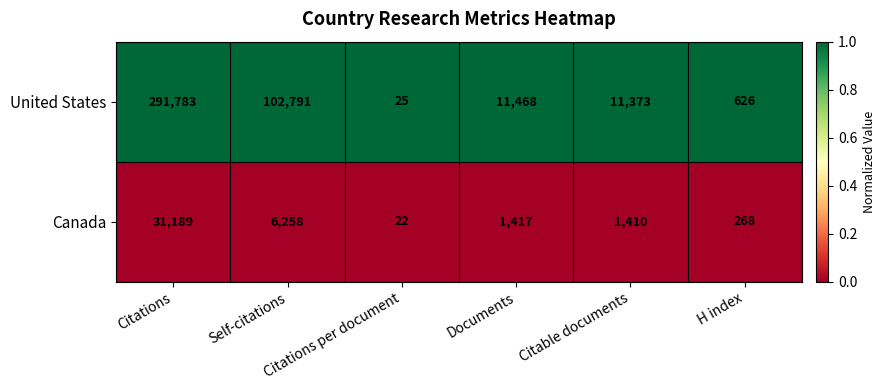

List the series in order of their peak value, highest first.

United States, Canada